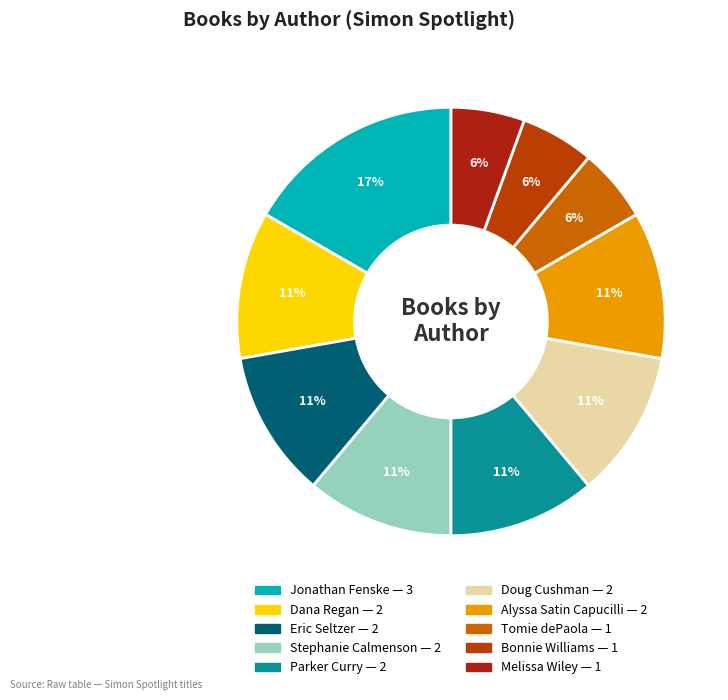

What percentage is NOT represented by Bonnie Williams?

94.4%